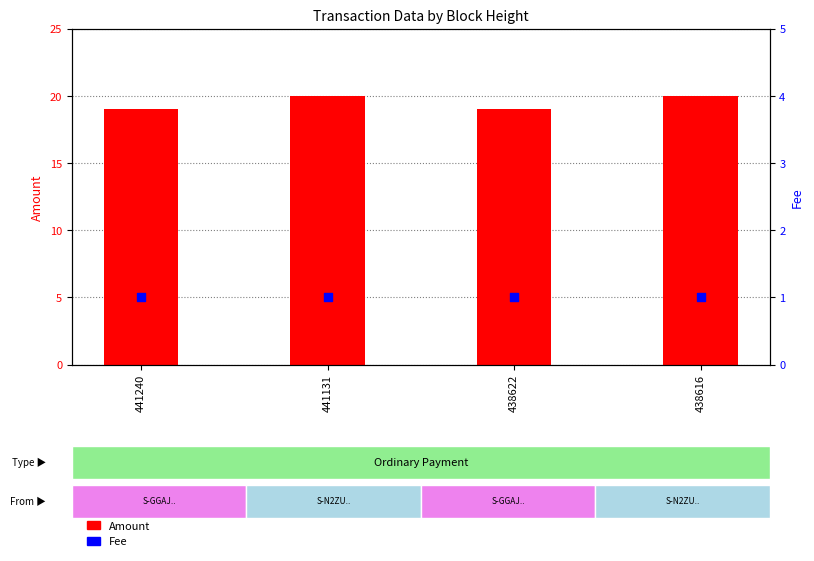

Which series has the largest total across all categories?

Amount